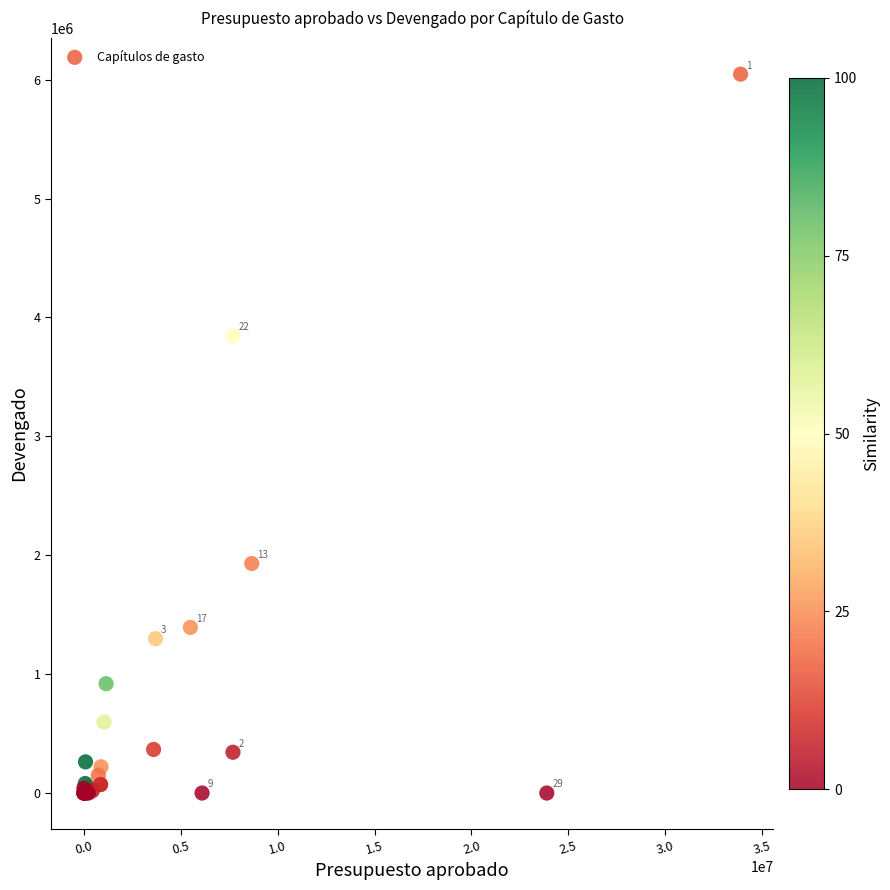

What Y value in the scatter plot is closest to 3023143?

3844199.6